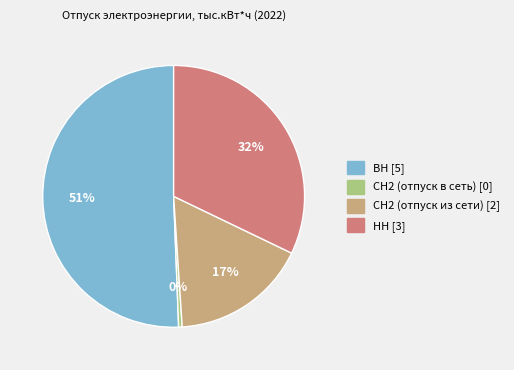

To the nearest percent, what is the average slice percentage?

25%